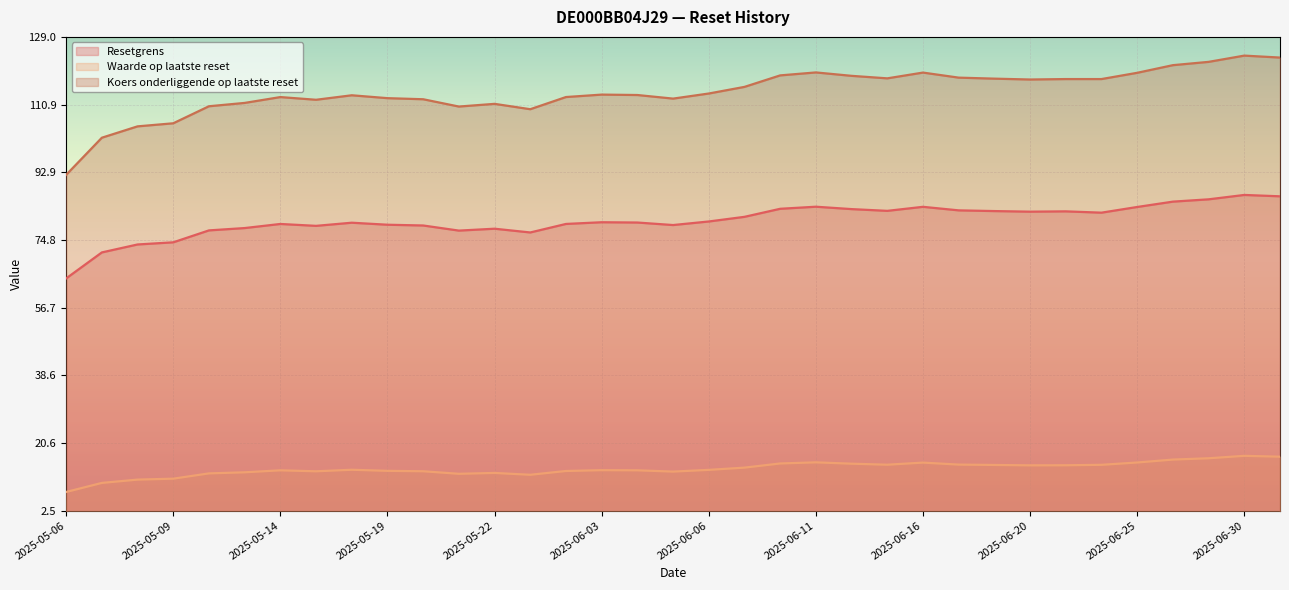

How many data points does each series have?

35